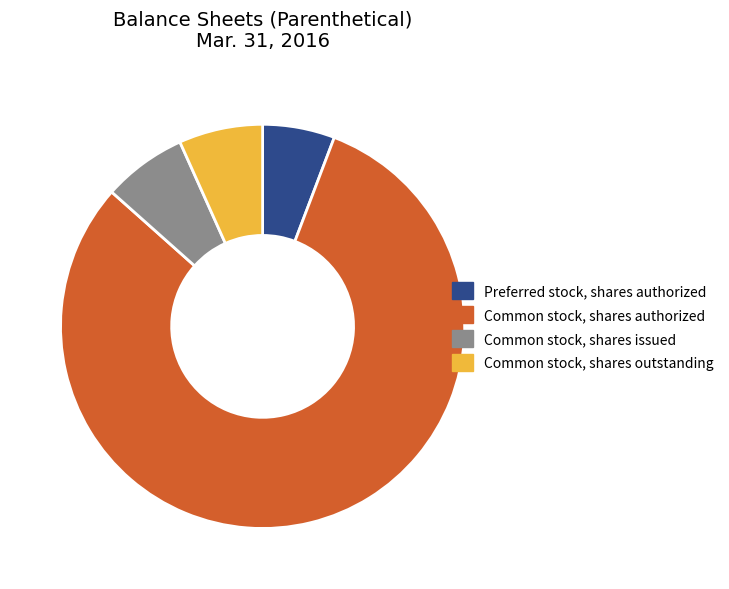

What is the smallest slice in the pie chart?

Preferred stock, shares authorized